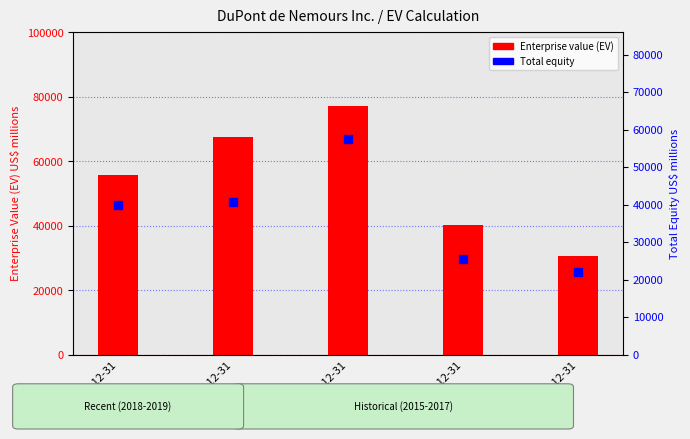

At which category is the sum across all series the highest?

2017-12-31